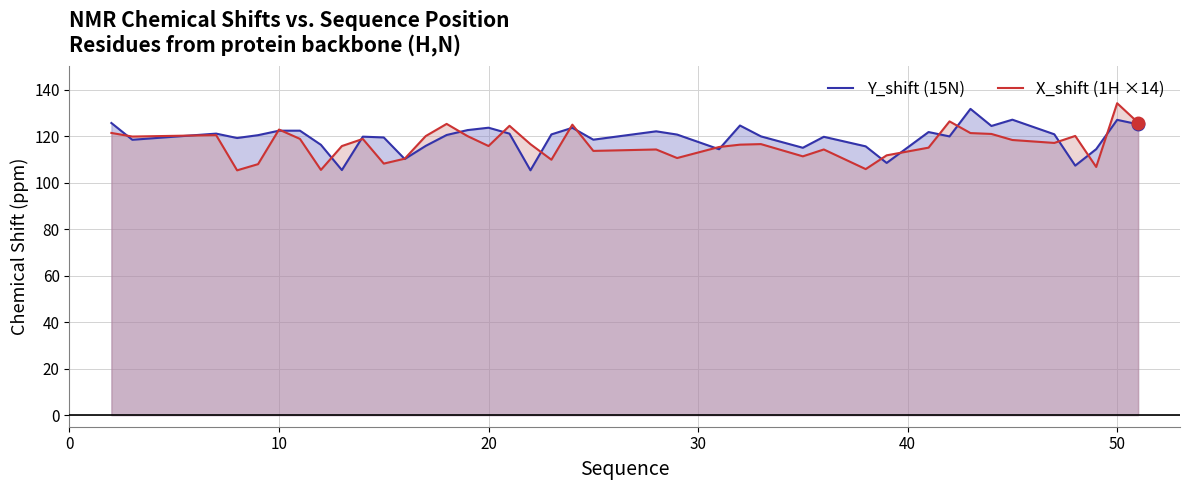

The value of Y_shift (15N) at 10 is 206.1. True or false?

False